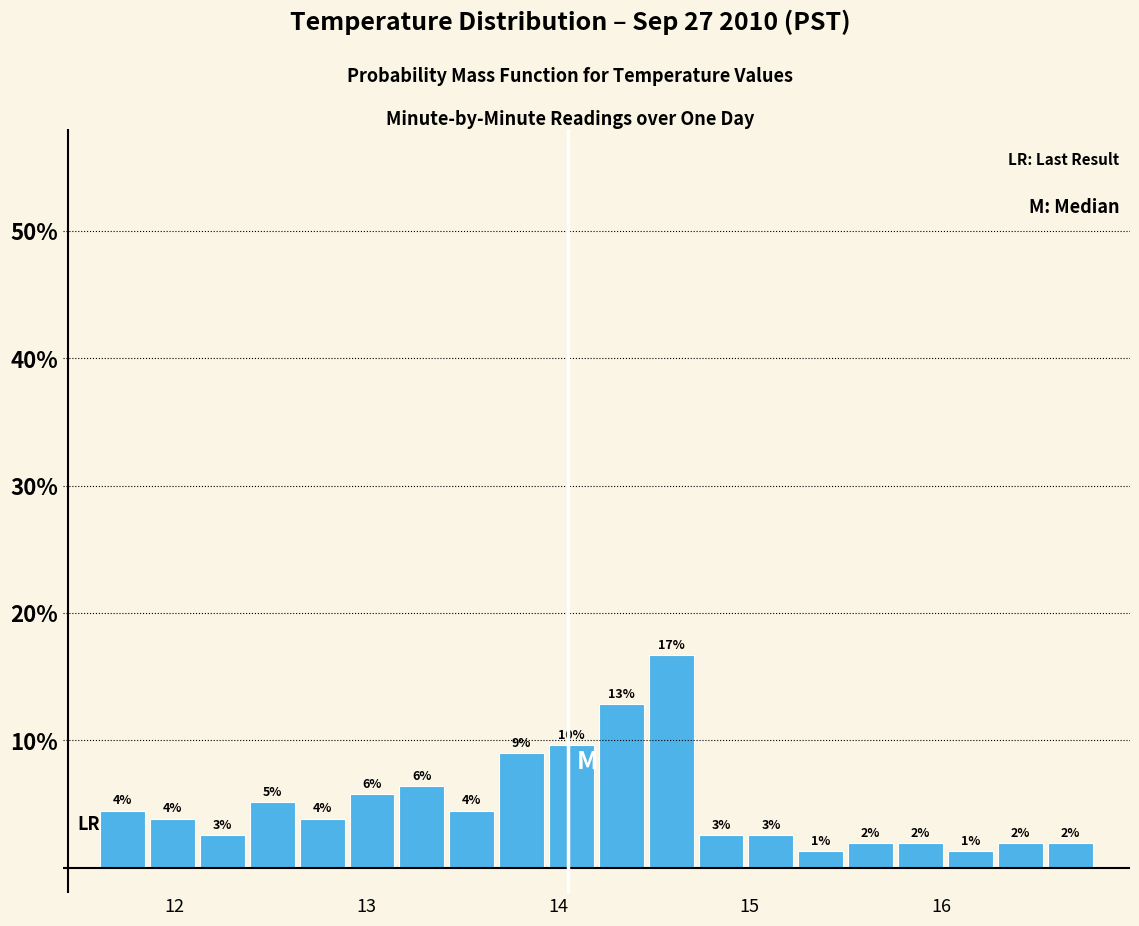

Around what value on the x-axis is the tallest bar? Give the approximate position of its centre, as read against the axis.

14.6